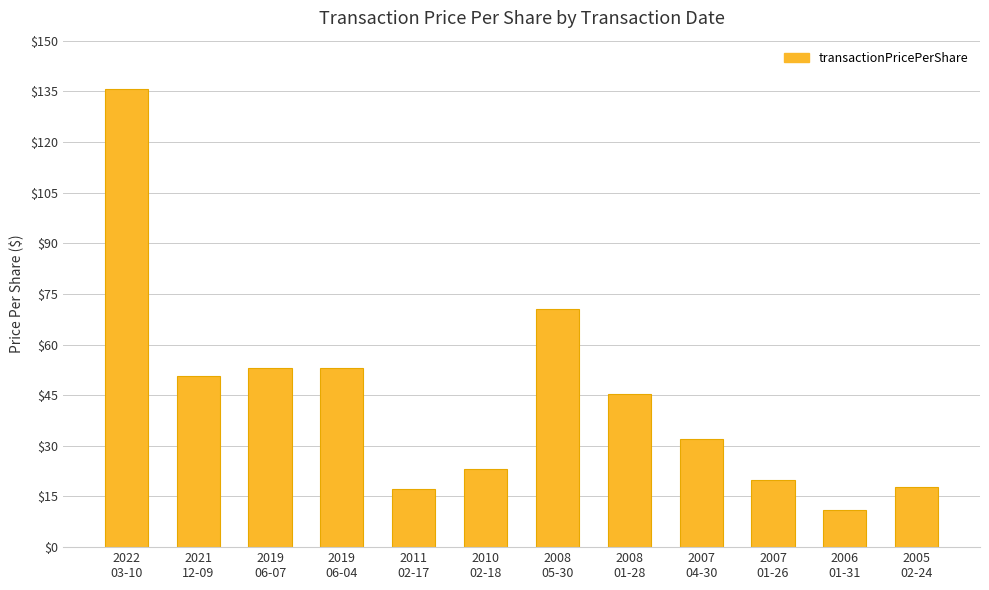

Where is the data nearest to the value 73?

2008
05-30